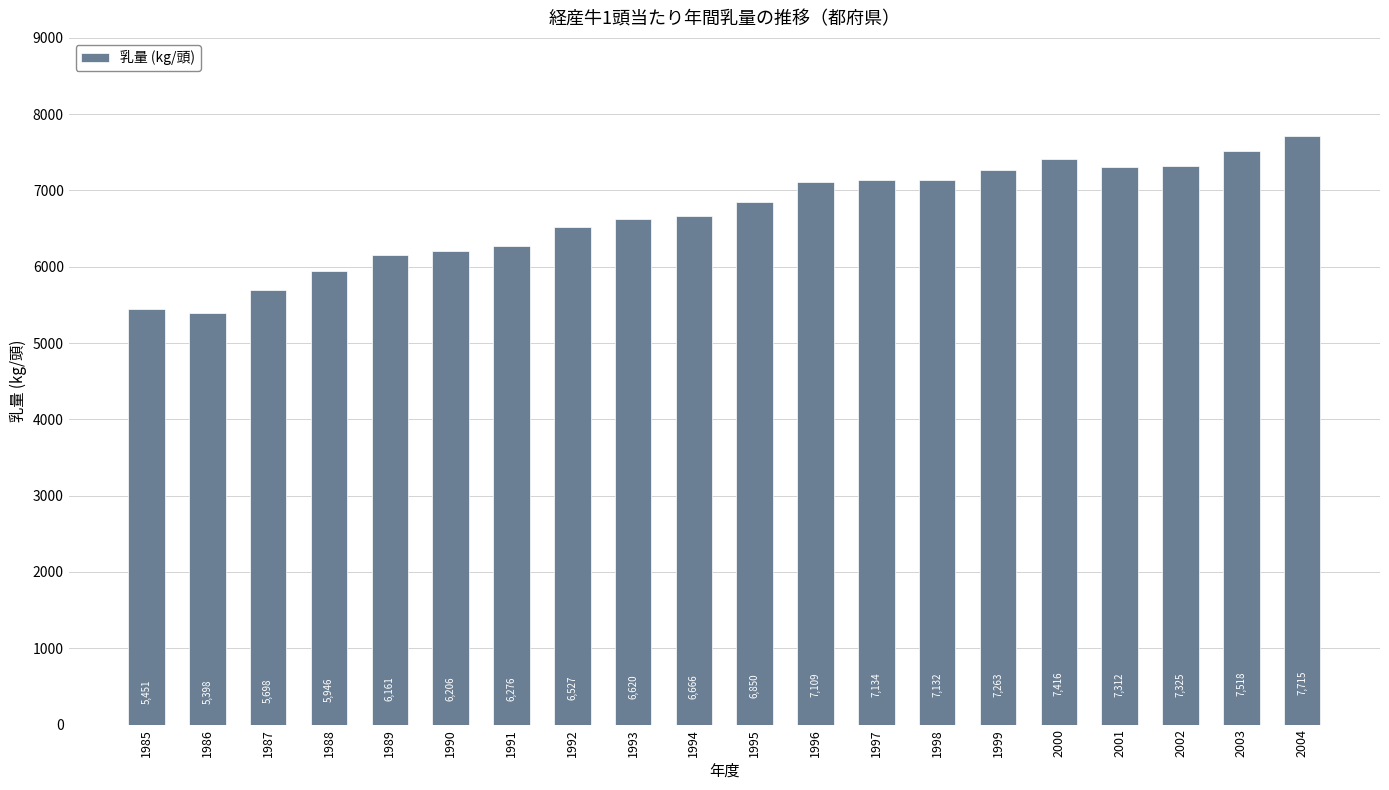

Are the bars horizontal?

No